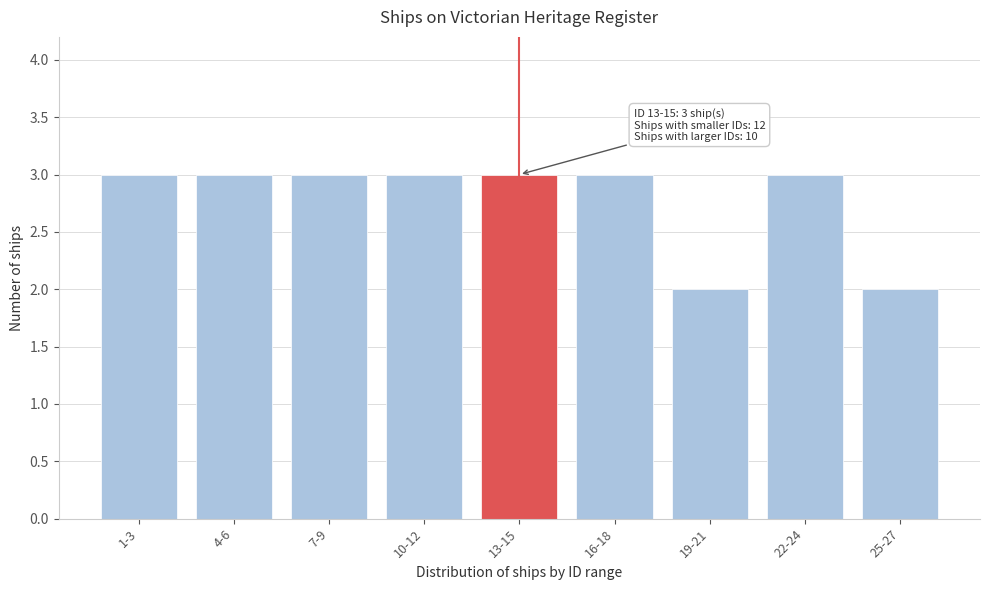

Reading left to right, extract all data points from this chart.

3	3	3	3	3	3	2	3	2